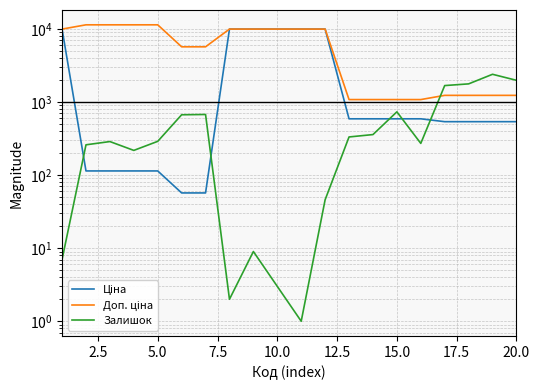

What is the value of the Ціна point at the 18th from the left?

539.0